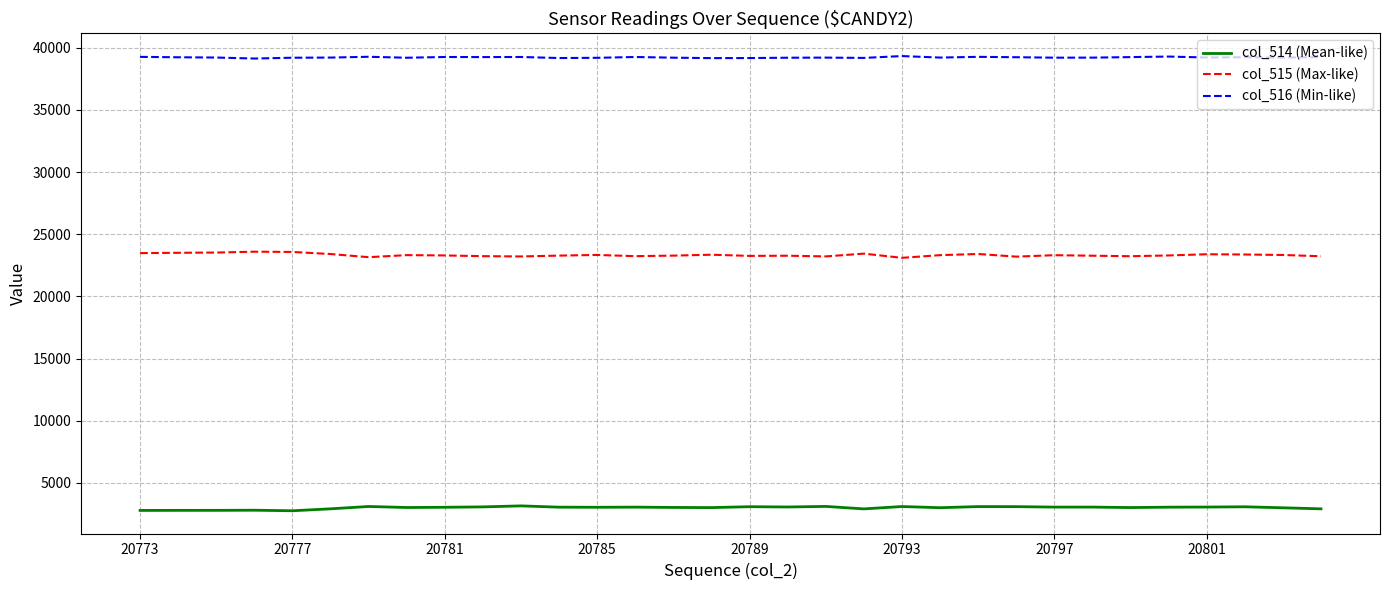

What is the maximum value shown in the chart?

39330